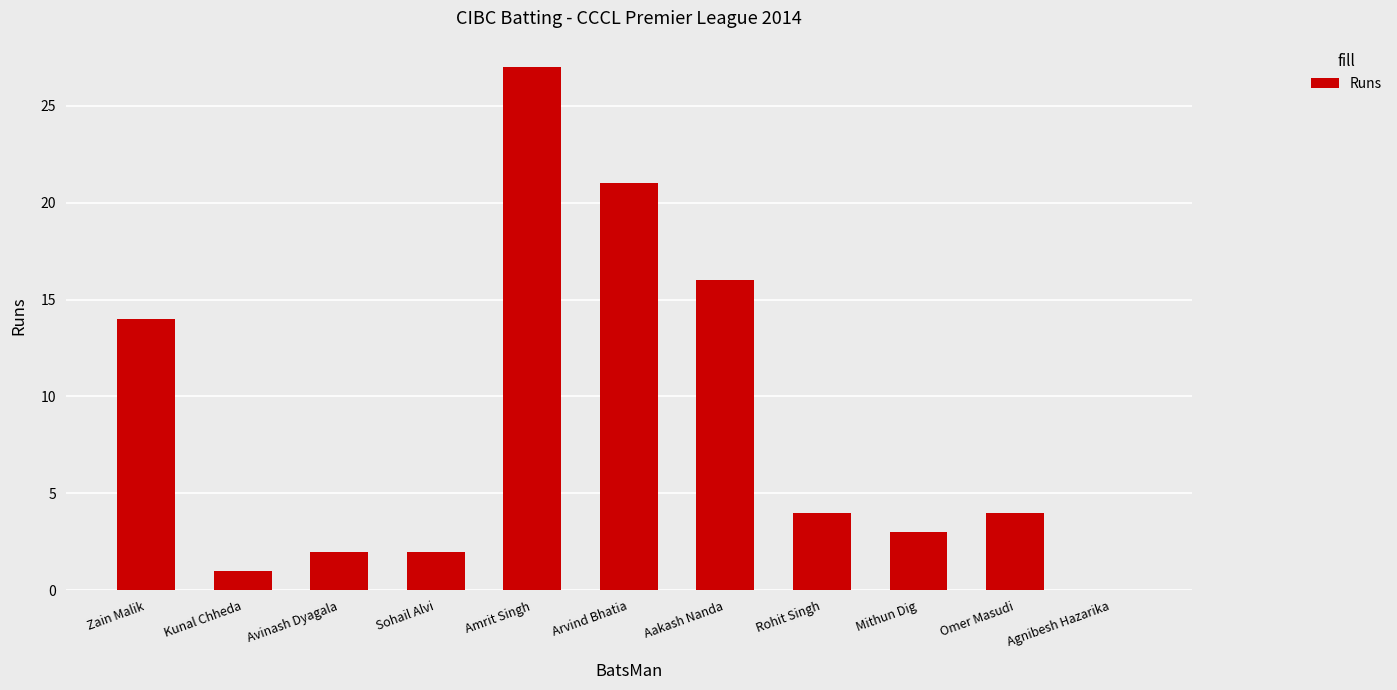

How many categories are shown in the chart?

11